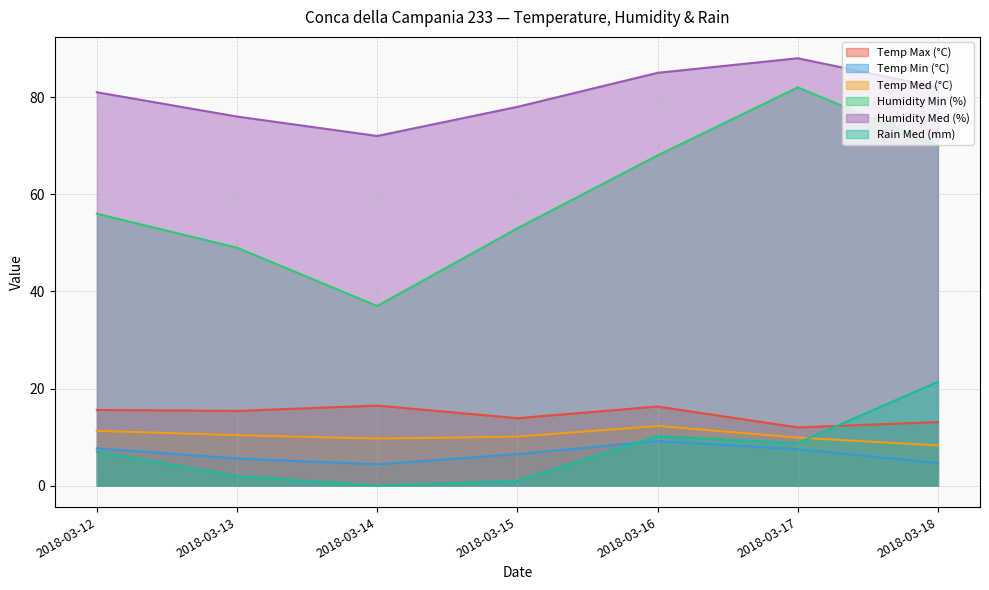

What is the difference between the maximum and second lowest values in the Temp Min (°C) series?

4.5